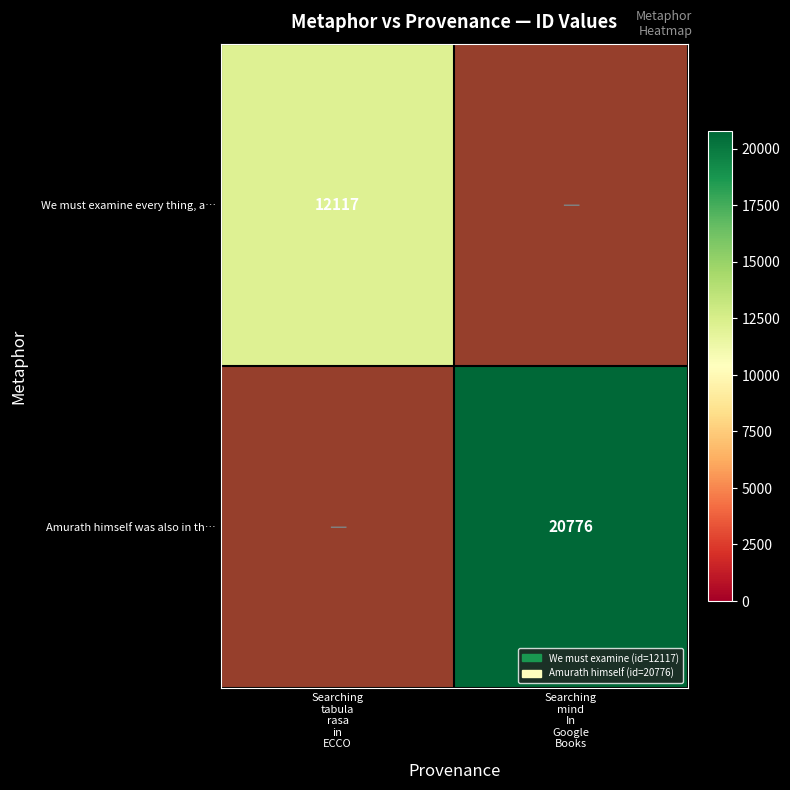

True or false: Amurath himself was also in th… has a value of 0 at Searching tabula rasa in ECCO.

True